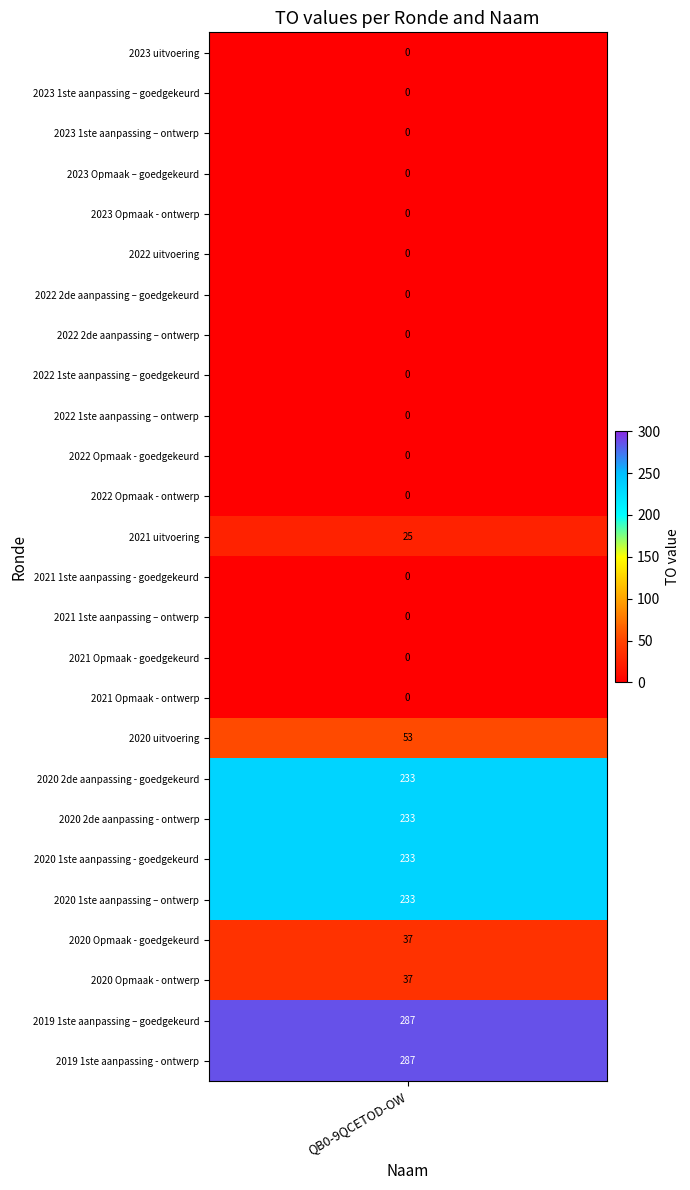

Reading left to right, extract all data points from this chart.

0	0	0	0	0	0	0	0	0	0	0	0	25	0	0	0	0	53	233	233	233	233	37	37	287	287